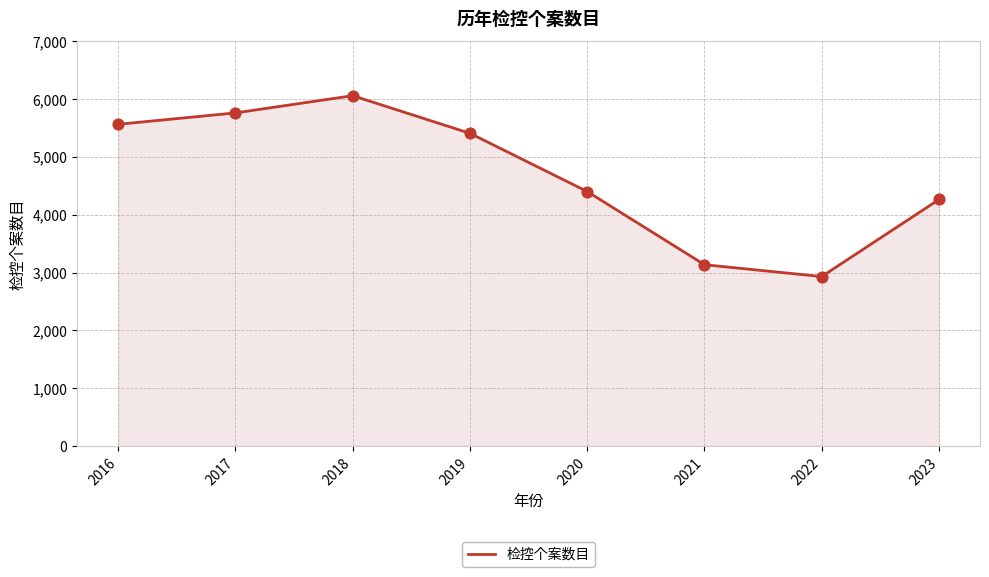

What is the change in value from 2016 to 2017?

+197